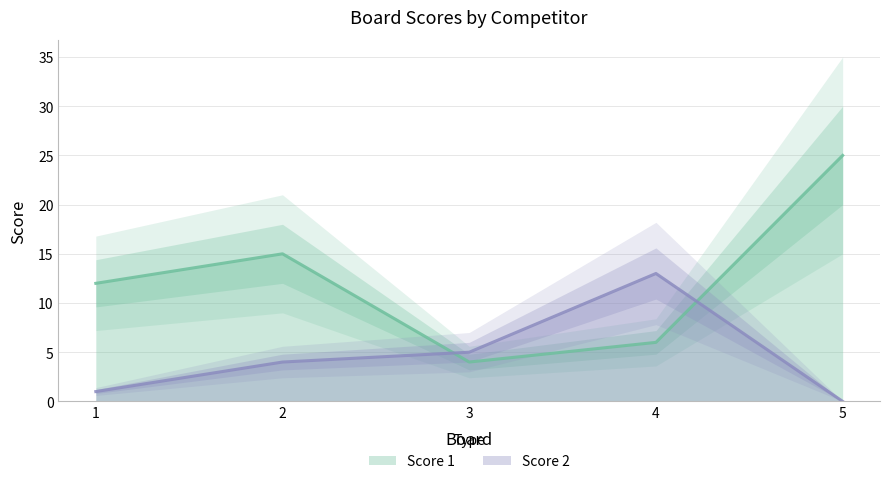

Is it true that Score 1 equals 6 at 3?

False